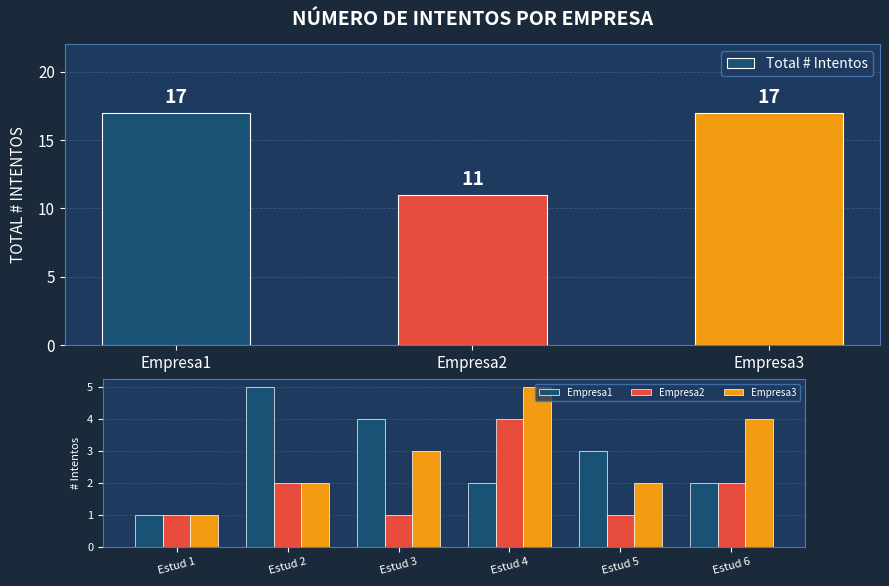

Rank the series at Estud 5 from highest to lowest value.

Empresa1, Empresa3, Empresa2